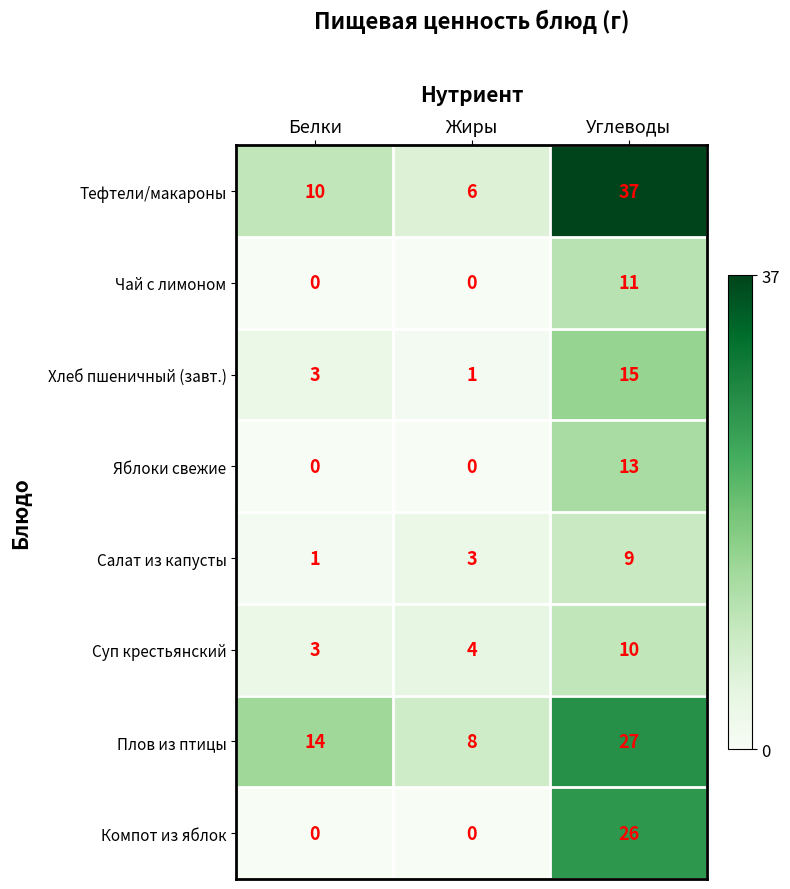

Rank the series by their maximum value, from highest to lowest.

Тефтели/макароны, Плов из птицы, Компот из яблок, Хлеб пшеничный (завт.), Яблоки свежие, Чай с лимоном, Суп крестьянский, Салат из капусты